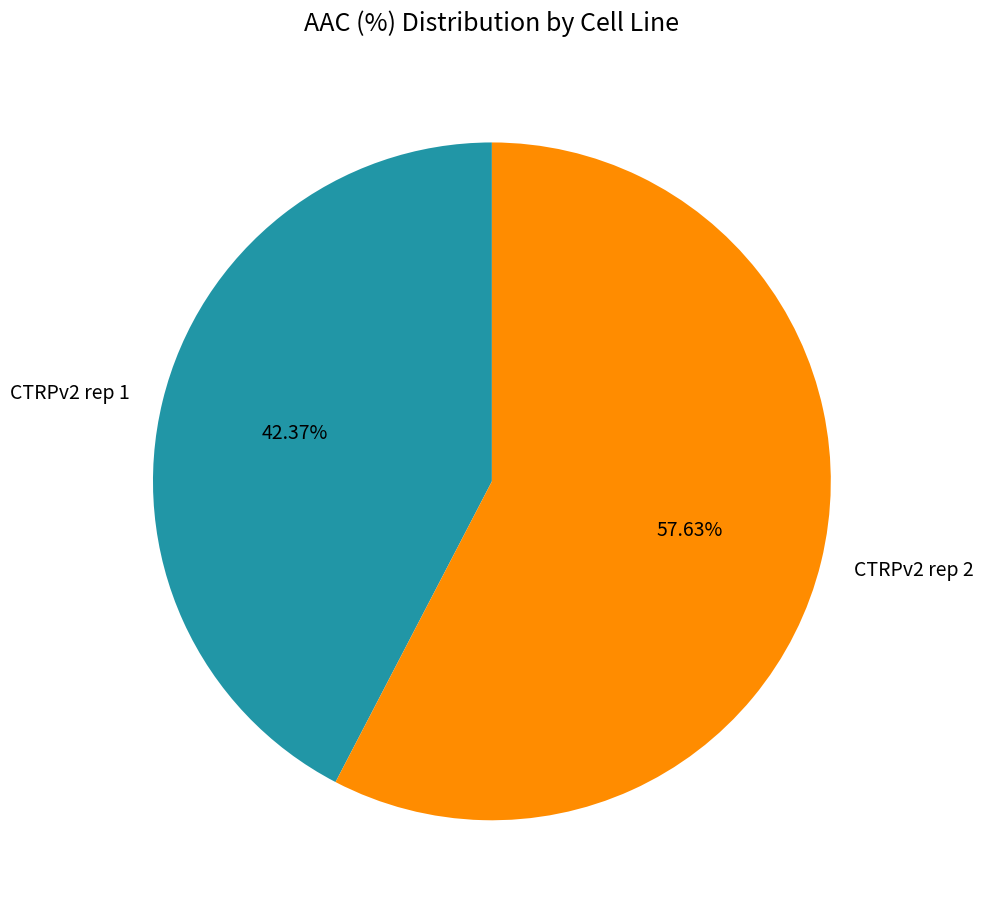

Is there any slice that represents more than half of the pie?

Yes